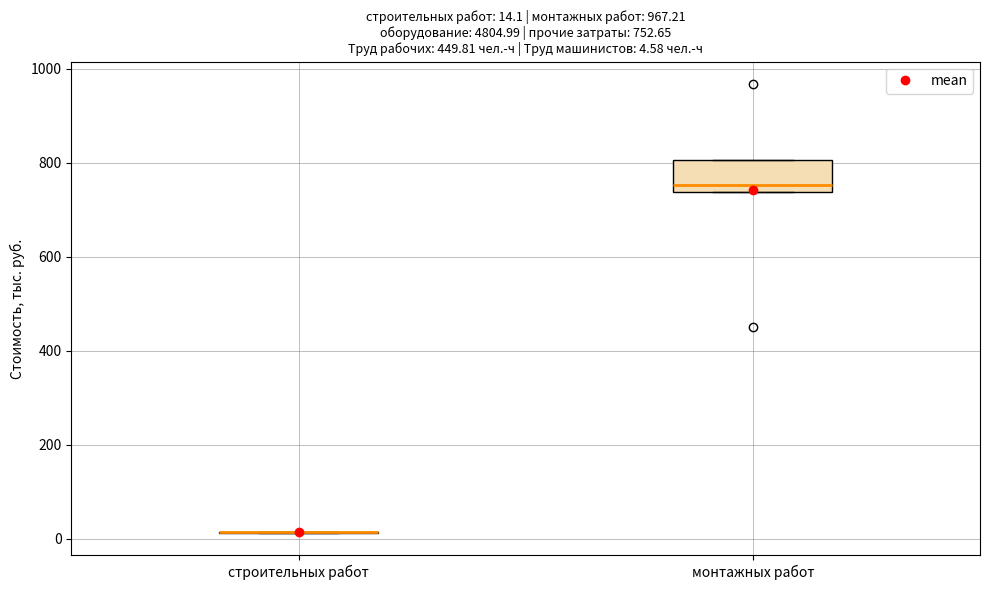

Which box is the tallest, from its lower edge to its upper edge?

монтажных работ